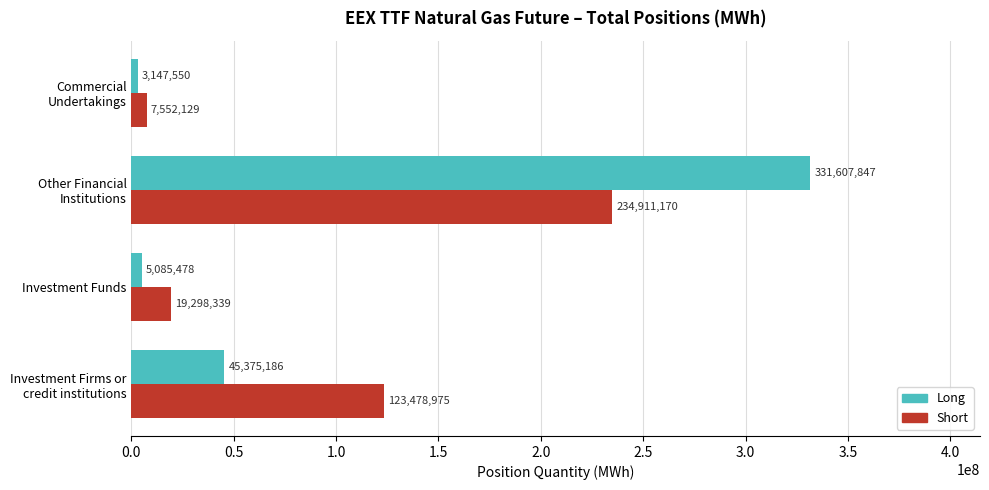

Which series has the largest range (max minus min)?

Long